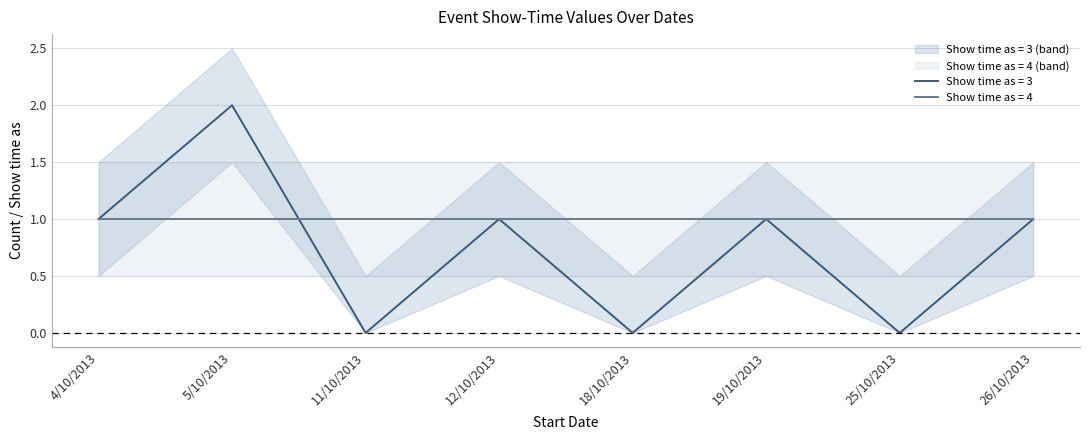

The value of Show time as (value 3) at 18/10/2013 is 4. True or false?

False